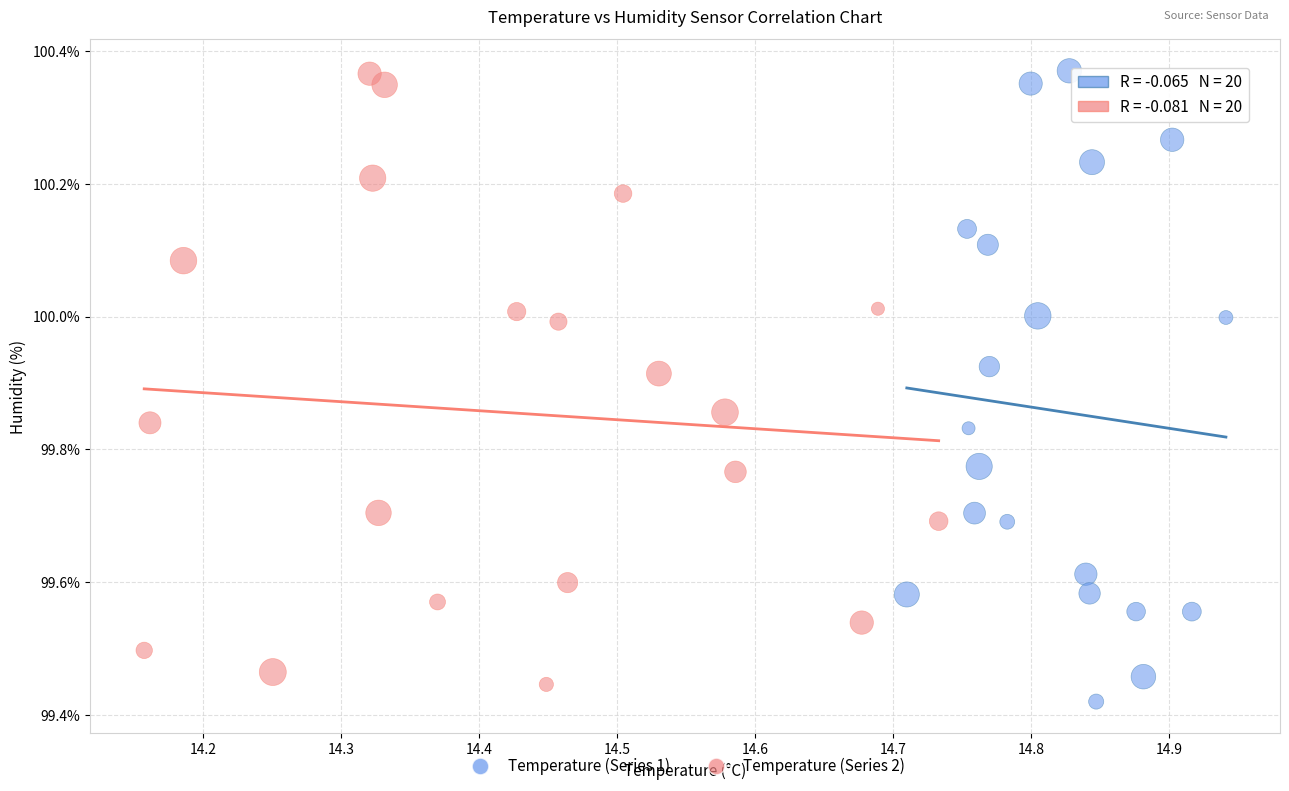

What are all the series names shown in the legend?

Temperature (Series 1), Temperature (Series 2)